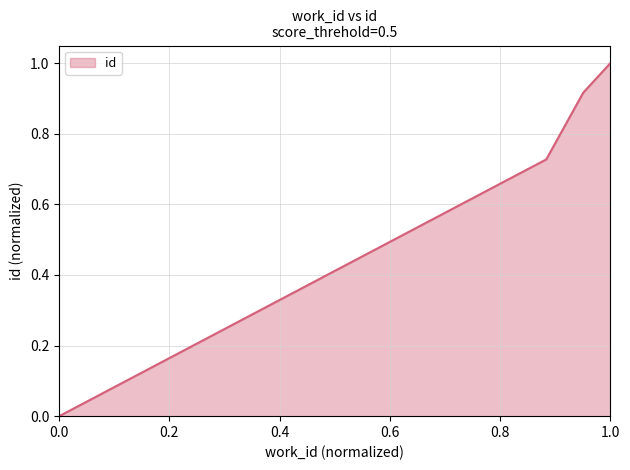

What is the difference between the maximum and minimum values?

1.0